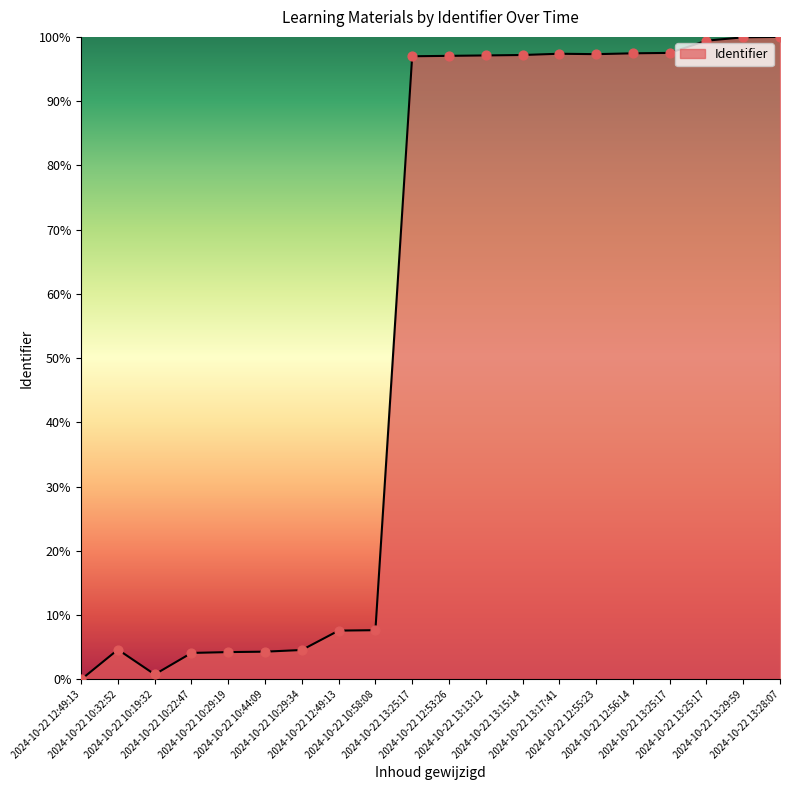

What is the change in value from 2024-10-22 12:49:13 to 2024-10-22 12:56:14?

+97.4